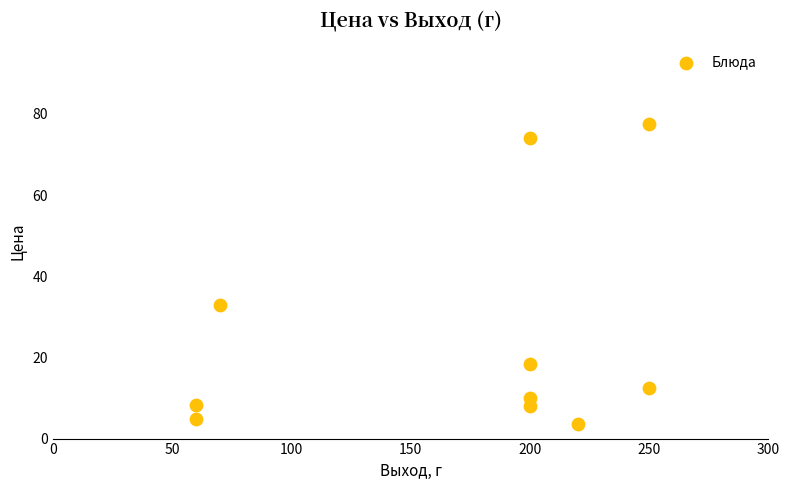

What Y value in the scatter plot is closest to 40?

33.0